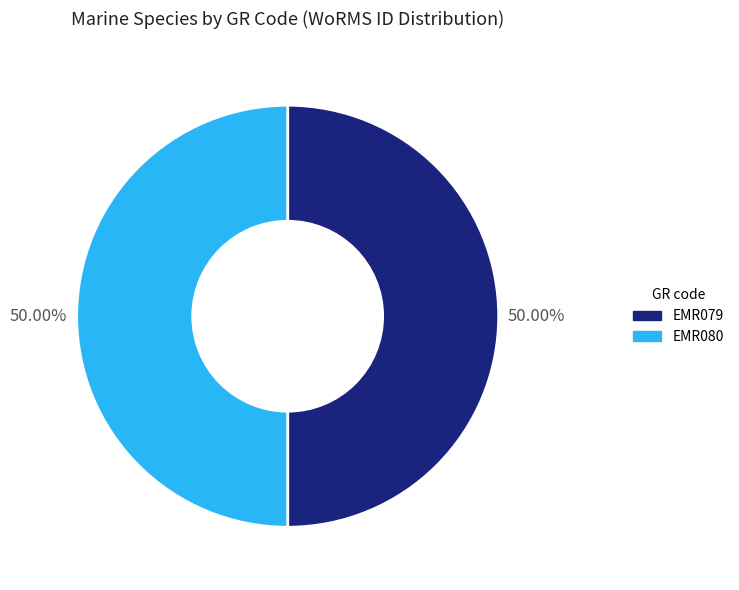

Do EMR079 and EMR080 together represent more than half of the pie?

Yes